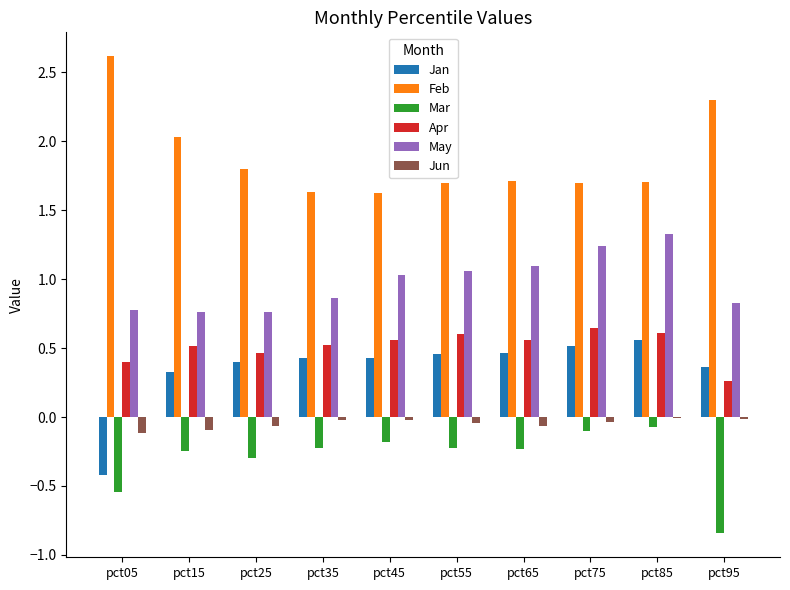

What is the sum of all Mar values?

-3.0